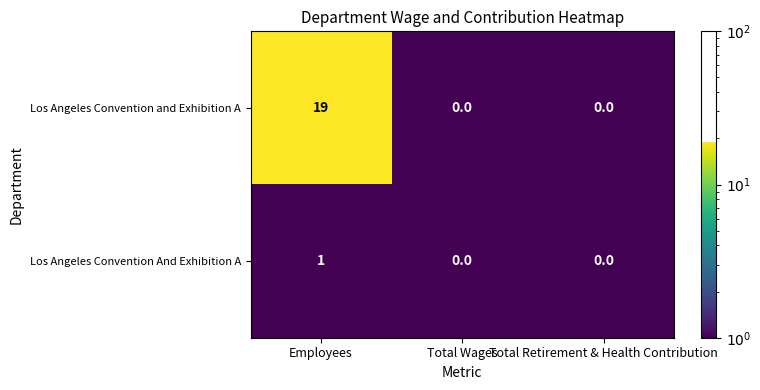

What is the maximum value for Los Angeles Convention and Exhibition A?

19